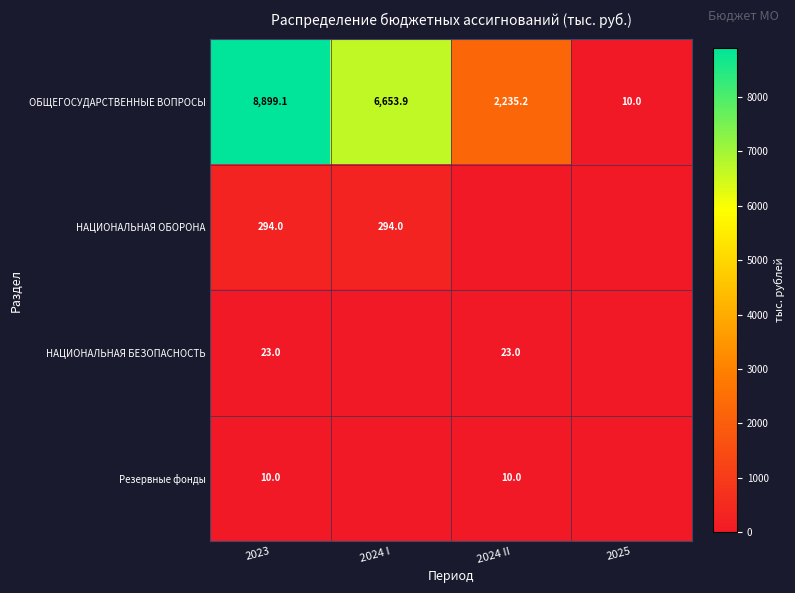

The value of НАЦИОНАЛЬНАЯ ОБОРОНА at 2024 I is 294.0. True or false?

True